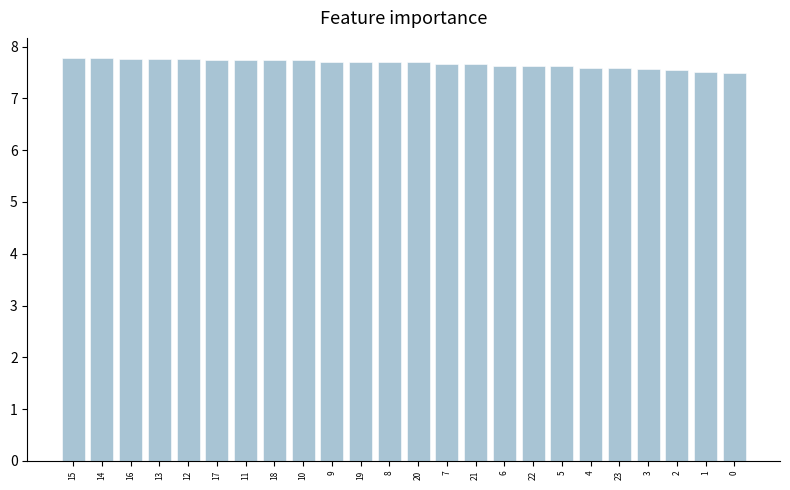

What is the difference between the values at 10 and 3?

0.2